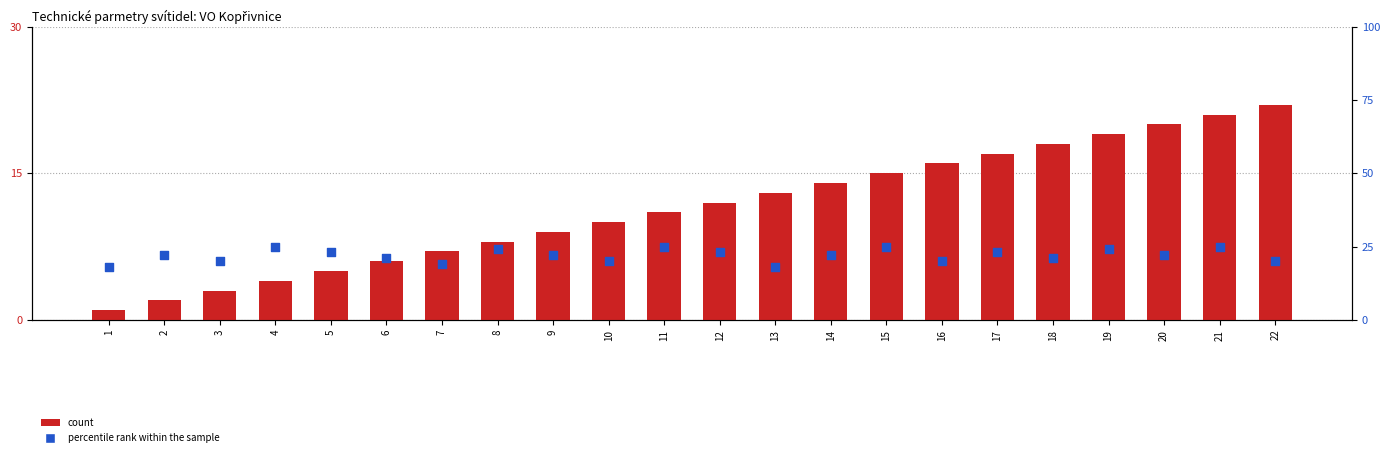

Is the value of count at 12 greater than the value of percentile rank within the sample at 15?

No